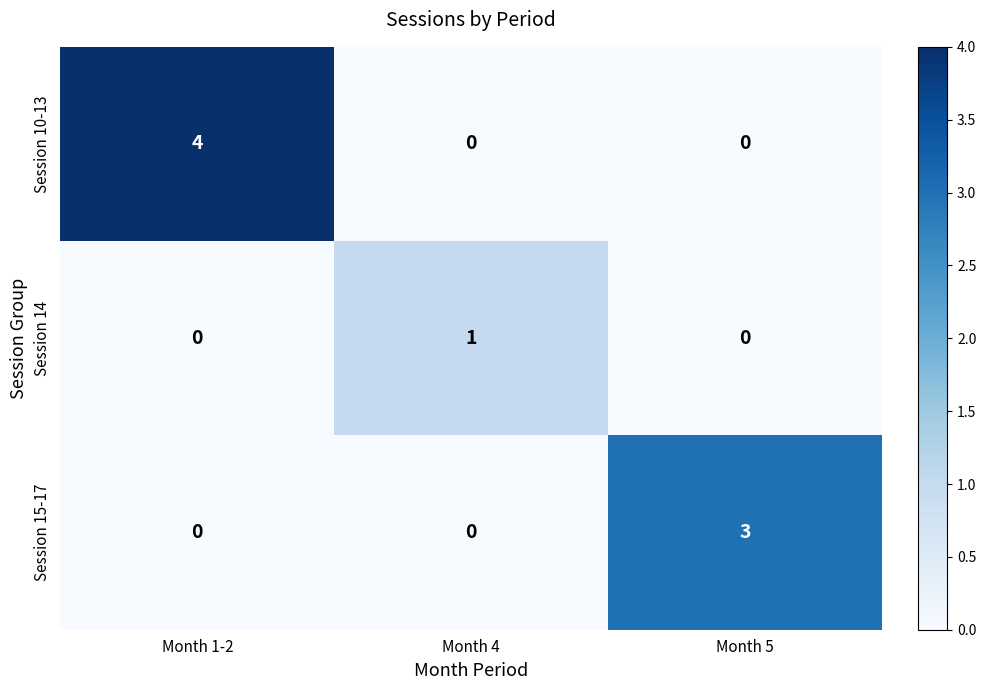

Between Month 1-2 and Month 5, which series saw the biggest shift?

Session 10-13